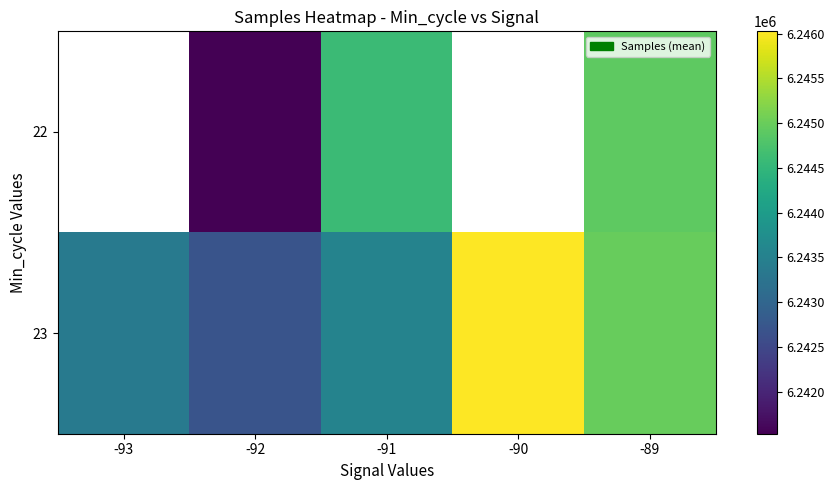

Read the 23 value at -91.

6243545.6